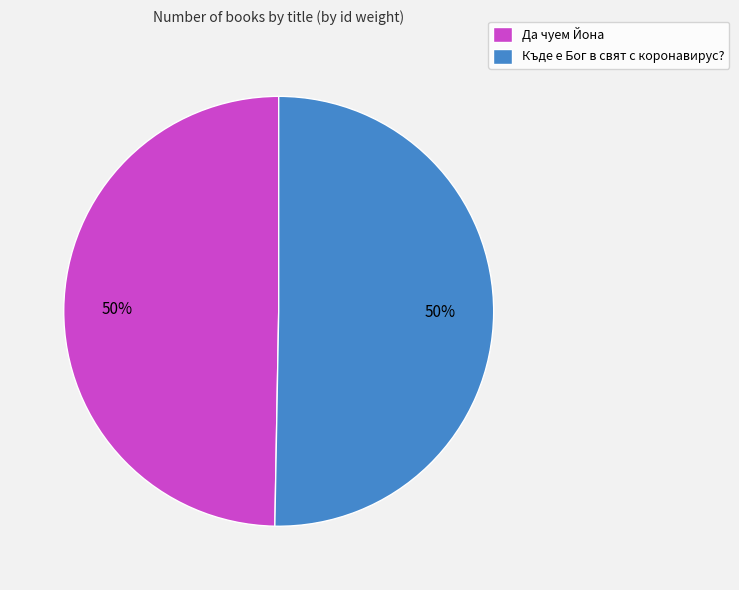

True or false: Къде е Бог в свят с коронавирус? accounts for 50% of the total.

True